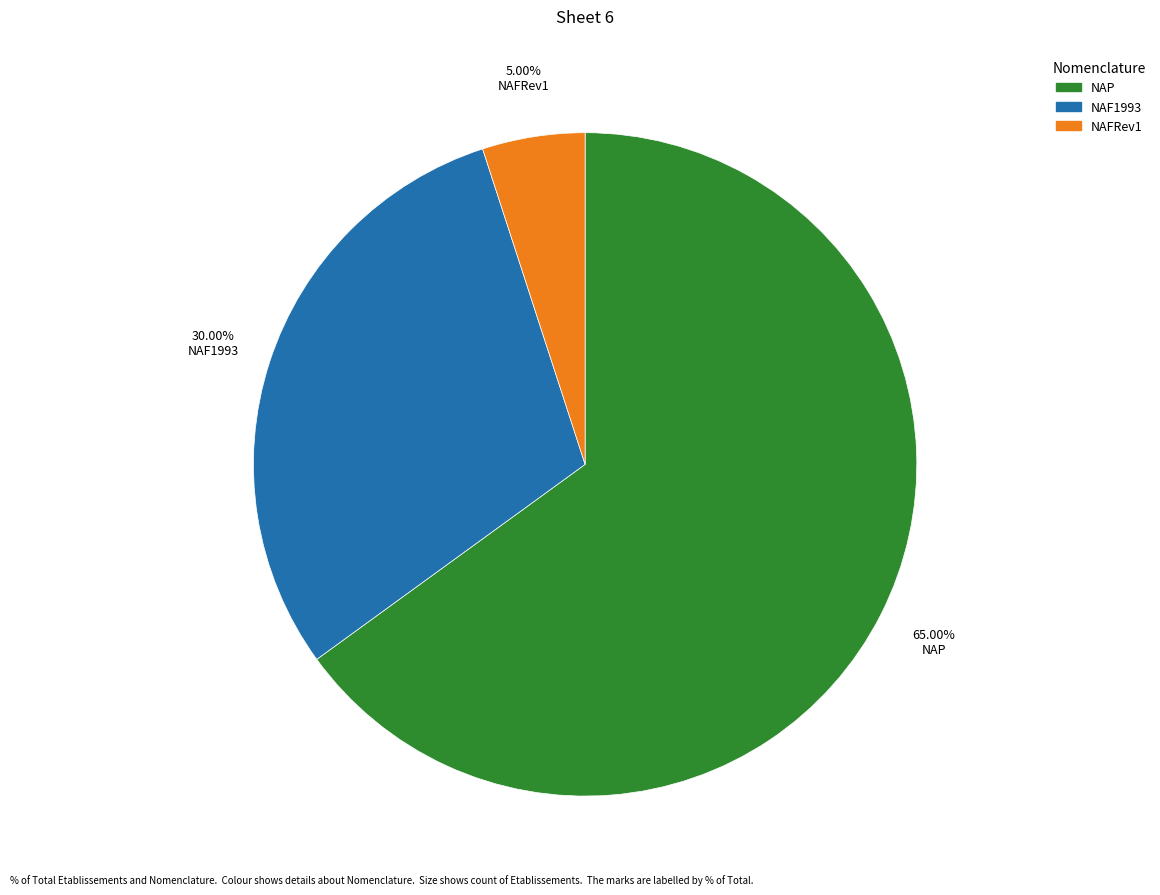

The NAF1993 slice represents 25% of the pie. True or false?

False